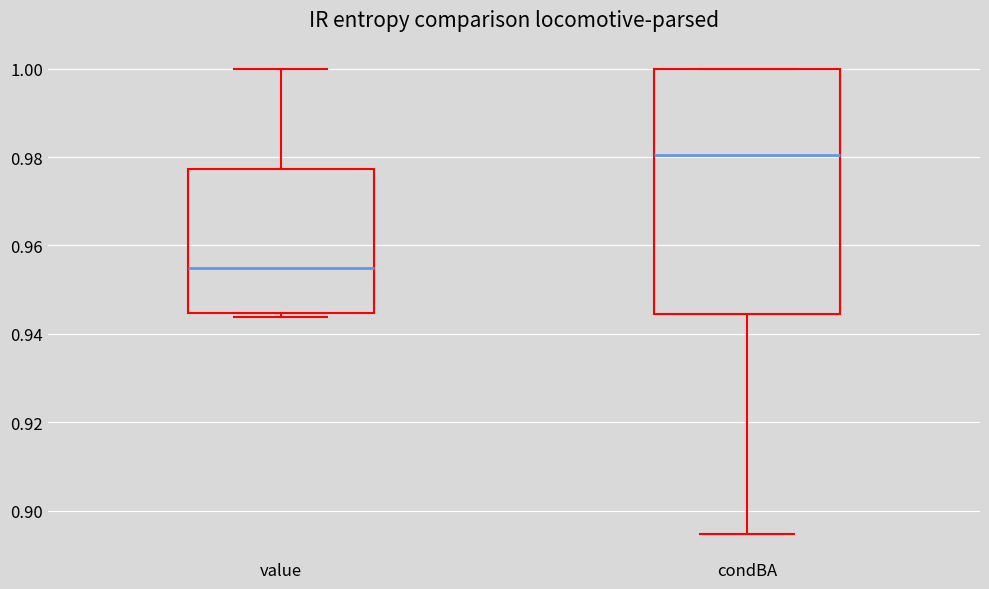

Reading left to right, read every box against the y-axis: the position of its median line, the range the box covers, and the ends of its whiskers. The values are not printed on the chart, so give them approximately, as read against the axis.

value: median 0.954, box 0.944 to 0.978, whiskers 0.944 (just below the box's lower edge) to 1.000
condBA: median 0.980, box 0.944 to 1.000, whiskers 0.894 to 1.000